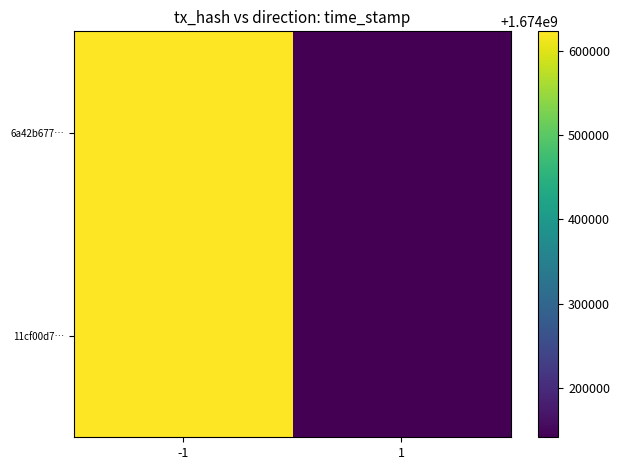

How many data points does each series have?

2